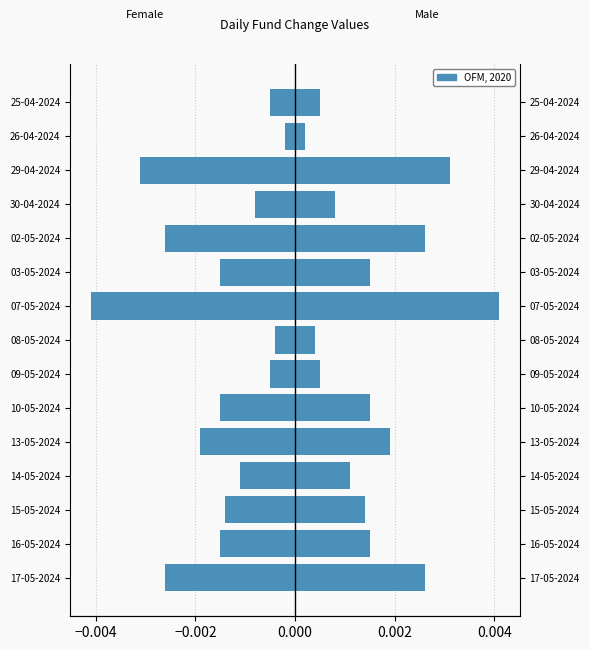

Which series has the largest range (max minus min)?

Female